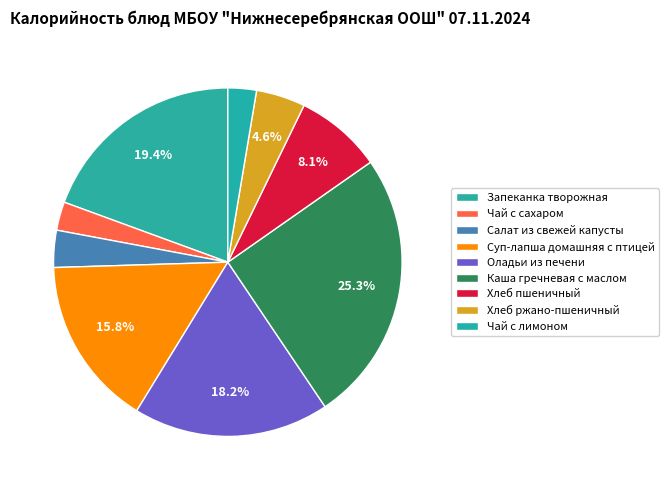

To the nearest percent, what is the combined percentage of Чай с лимоном and Каша гречневая с маслом?

28%